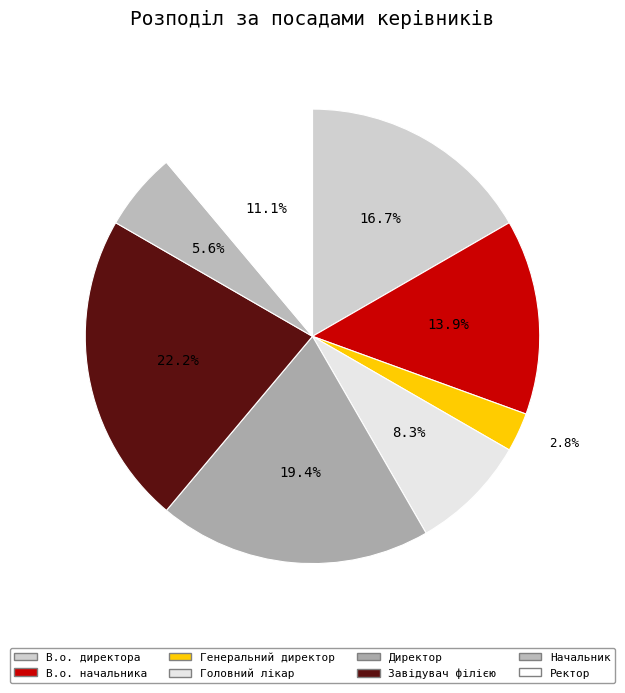

What is the ratio of the value at Головний лікар to the value at Завідувач філією?

0.4